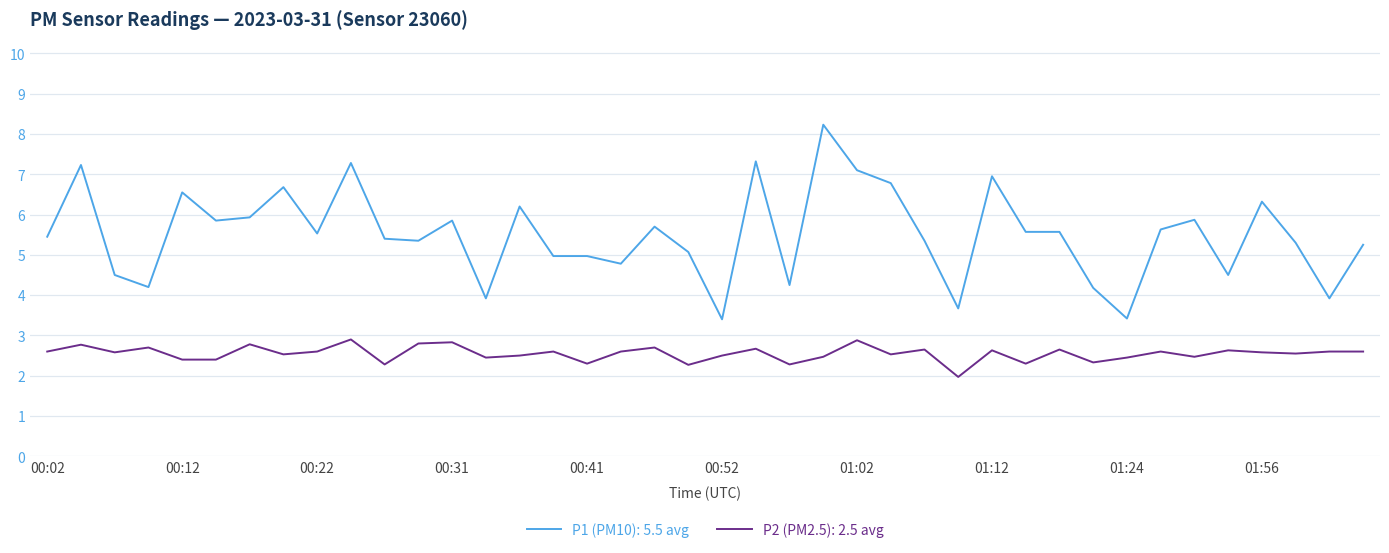

Which series has the largest total across all categories?

P1 (PM10): 5.5 avg